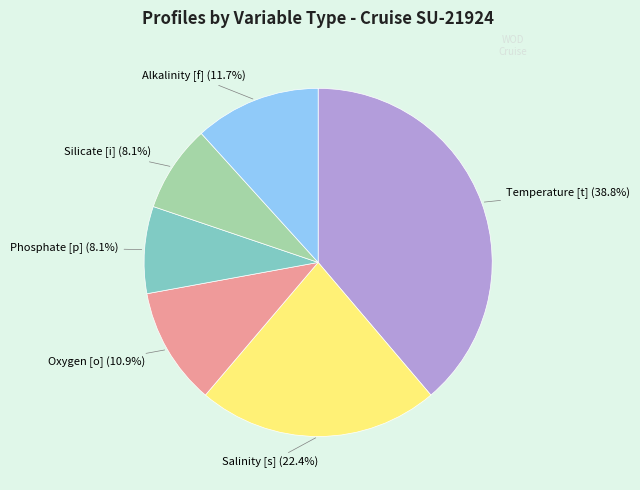

Does Temperature [t] account for over 50% of the chart?

No